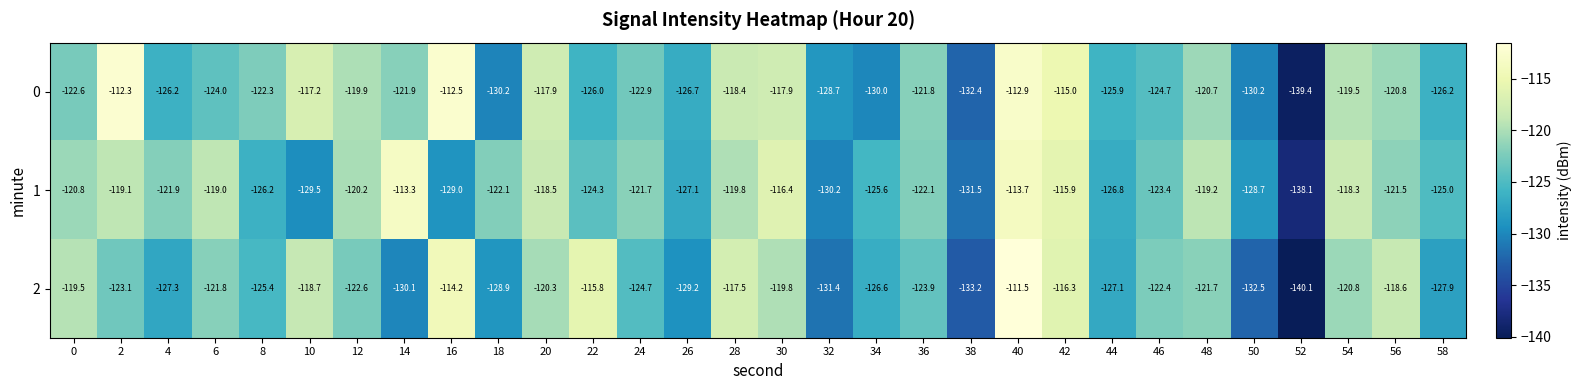

What is the maximum value shown in the chart?

-111.5